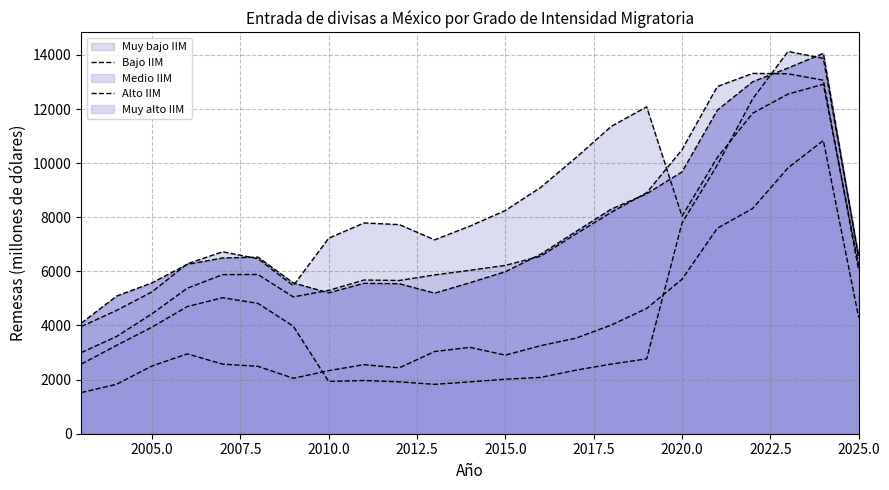

How many intersections are there between Bajo IIM and Medio IIM?

1